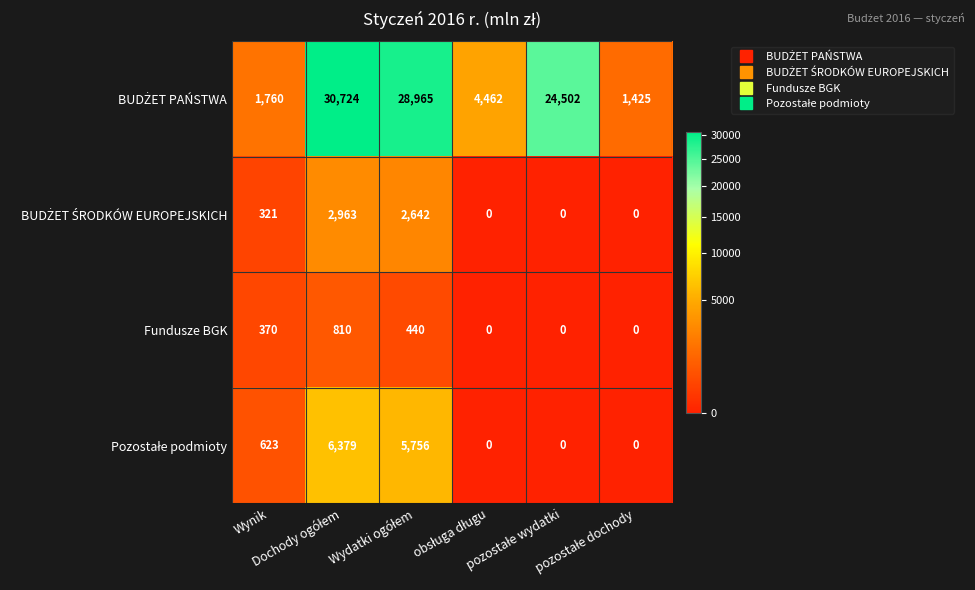

What is the difference between the maximum and minimum values in the Fundusze BGK series?

810